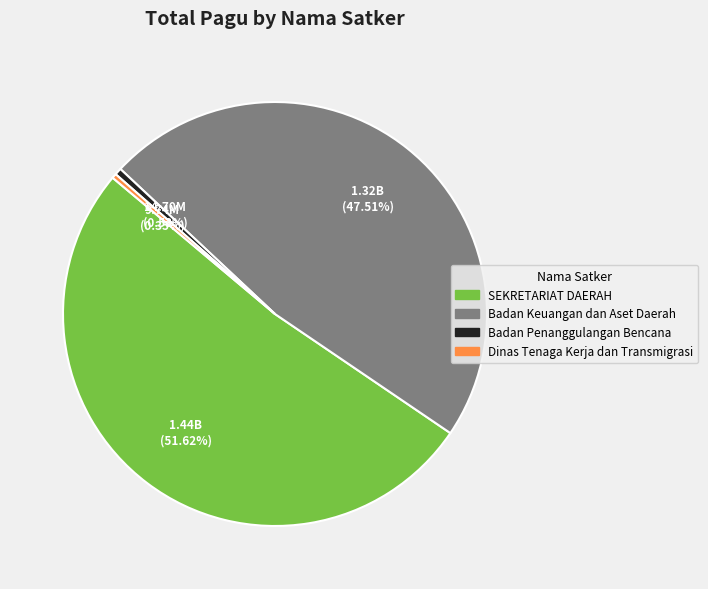

Does any single category account for the majority?

Yes